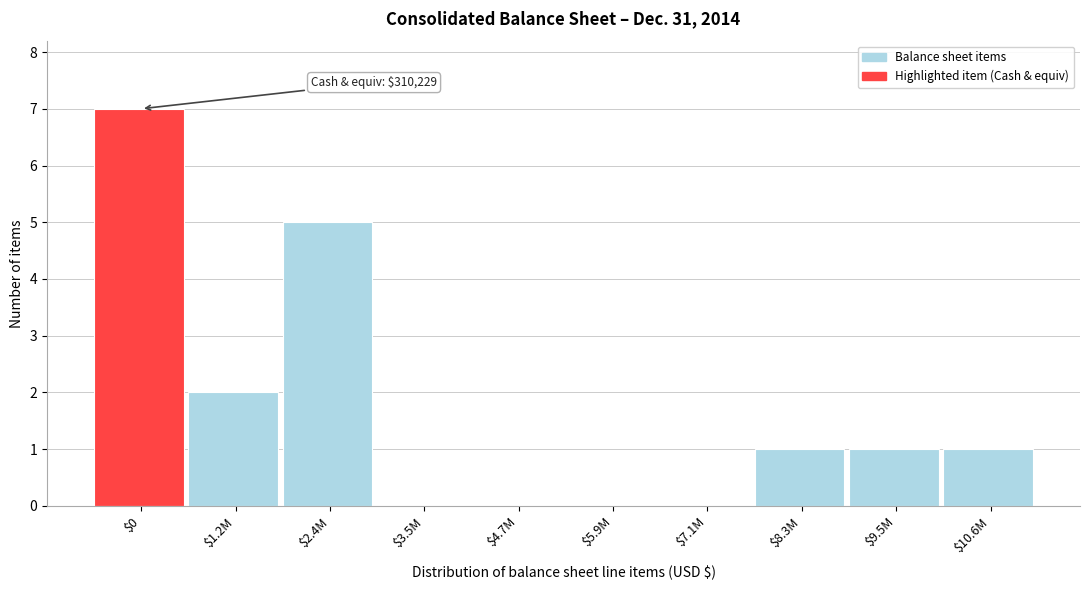

The chart shows a value of 1 at $10.6M. True or false?

True